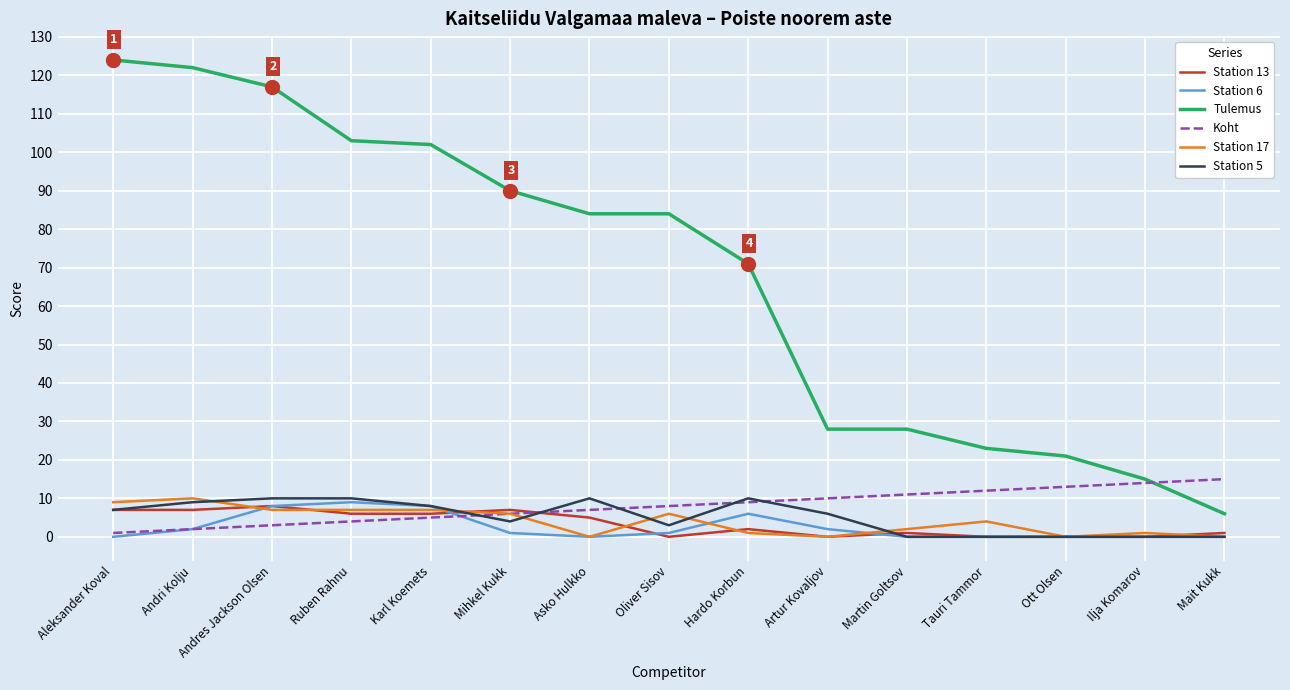

True or false: Tulemus has a value of 165 at Andres Jackson Olsen.

False